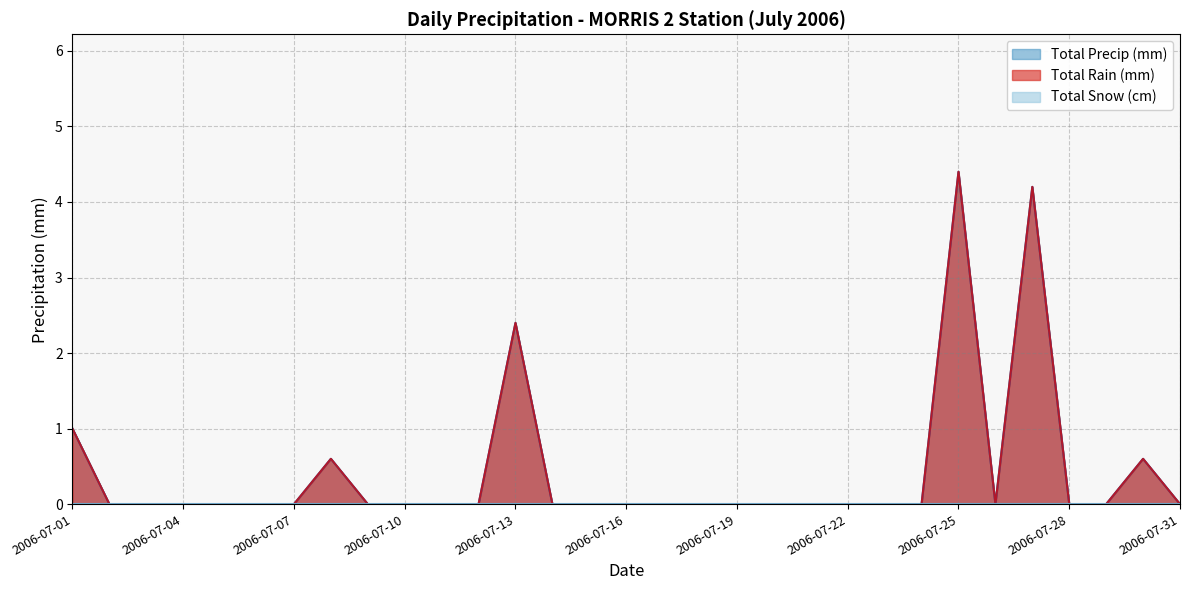

At which category is the sum across all series the highest?

2006-07-25